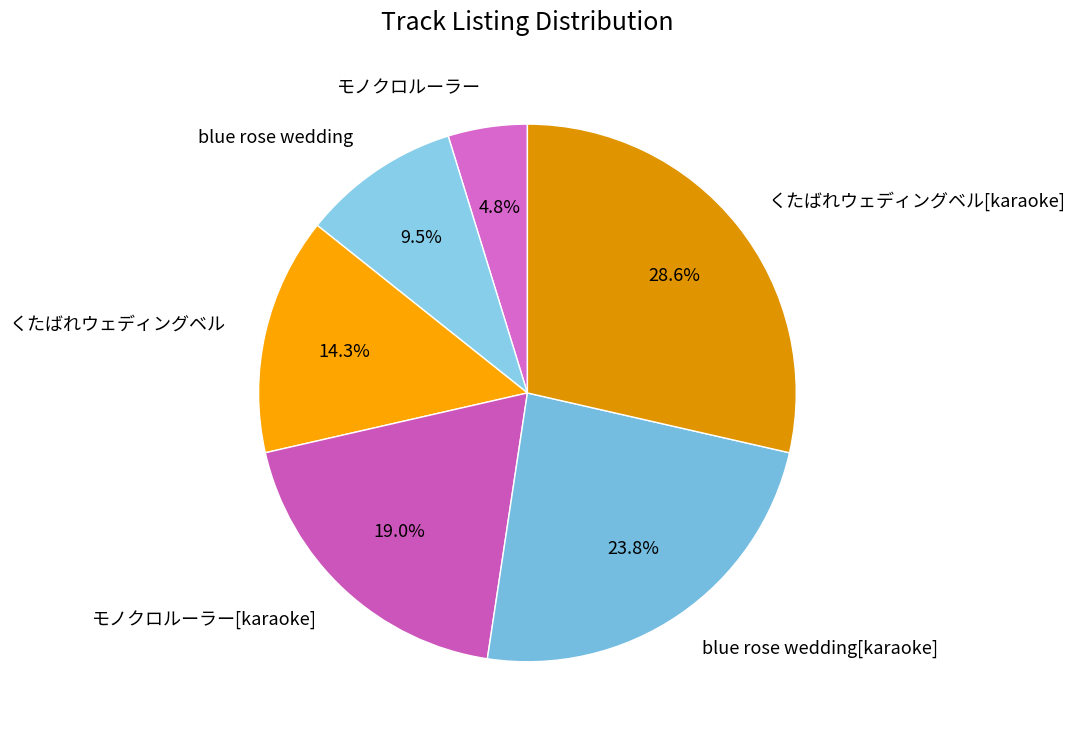

Does any single category account for the majority?

No